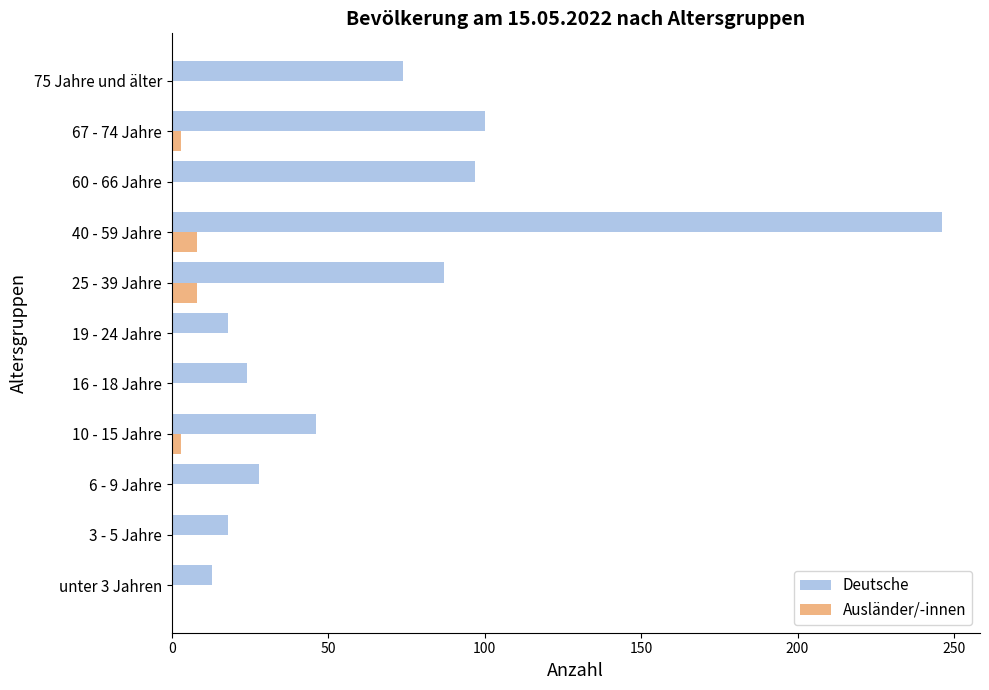

At which category does the chart reach its peak across all series?

40 - 59 Jahre